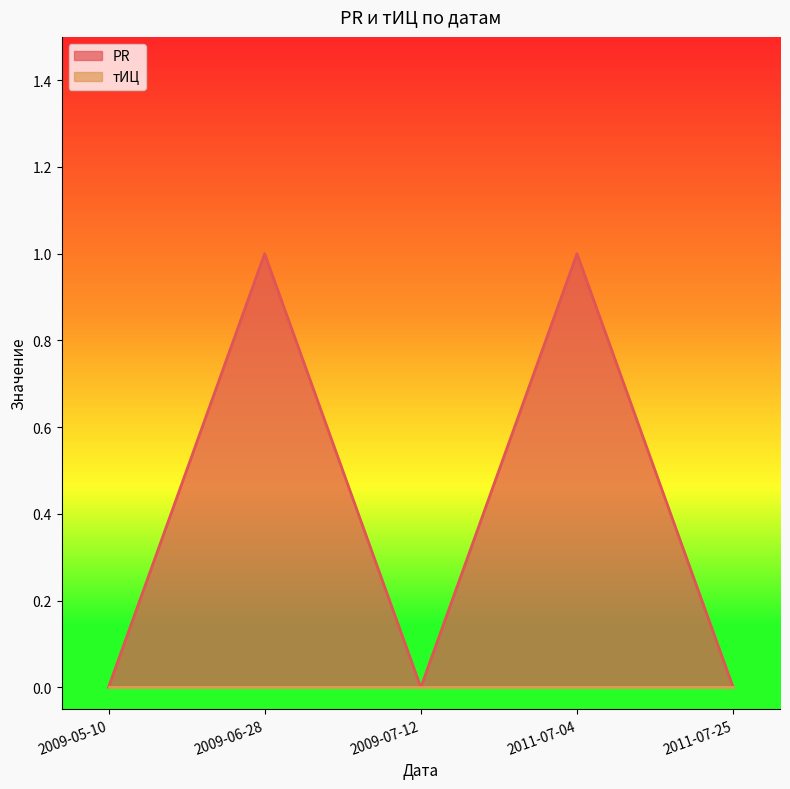

Which label corresponds to the largest value in the chart?

2009-06-28